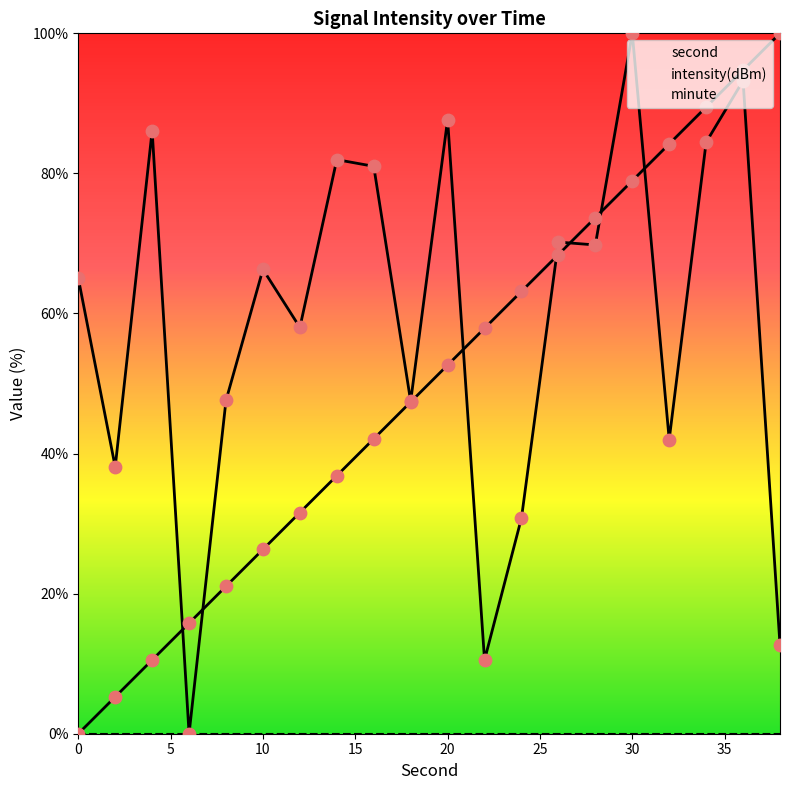

What are all the series names shown in the legend?

second, intensity(dBm), minute